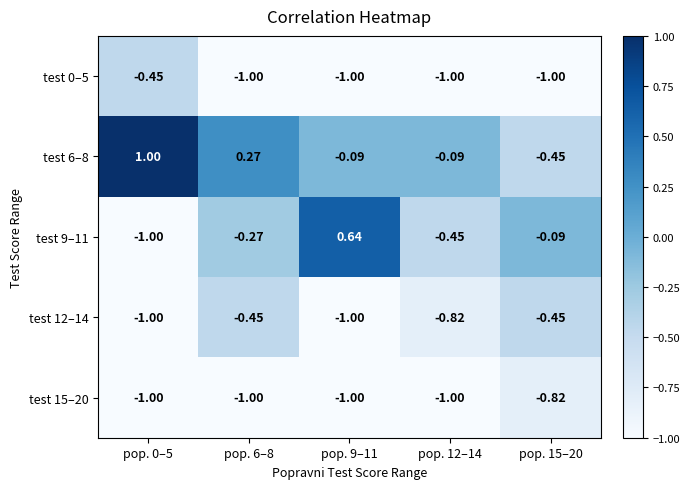

Is the value of test 0–5 at pop. 6–8 greater than the value of test 12–14 at pop. 12–14?

No